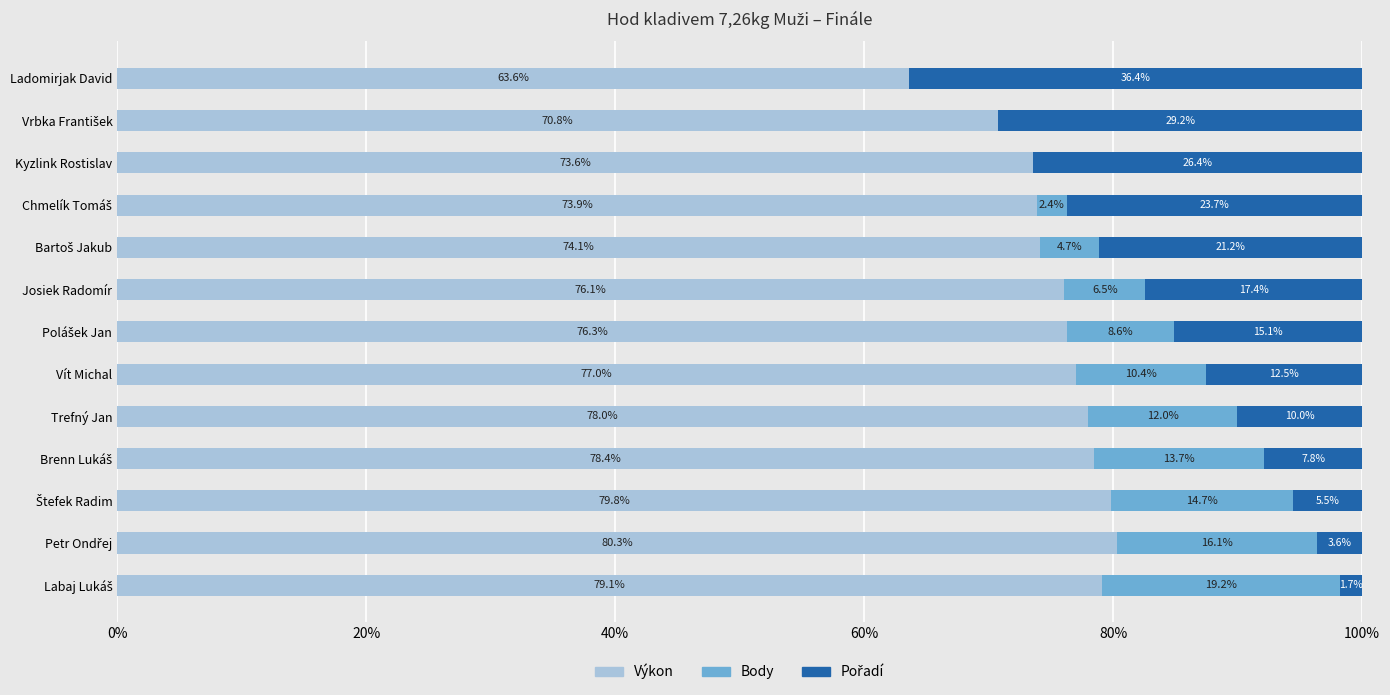

The Výkon series shows 34.5 at Ladomirjak David. True or false?

False